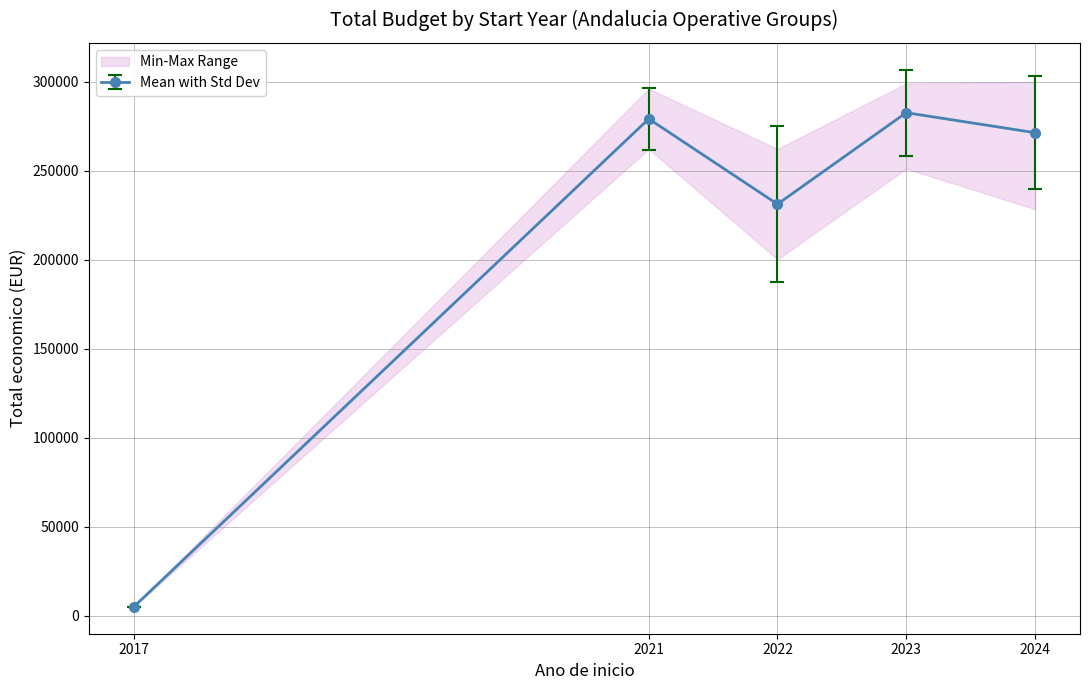

Which category has the lowest value in the ano_inicio_raw series?

2017